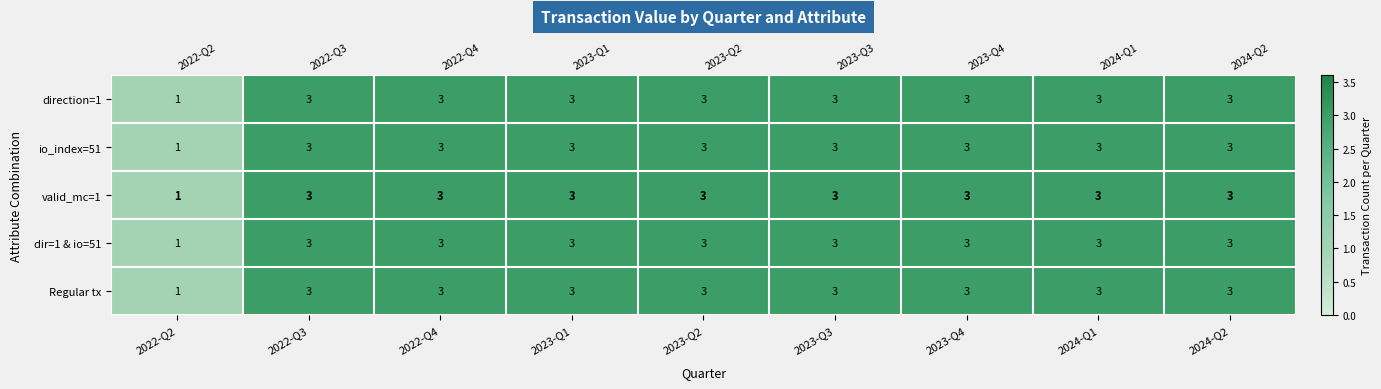

Where is Regular tx nearest to the value 2?

2022-Q2